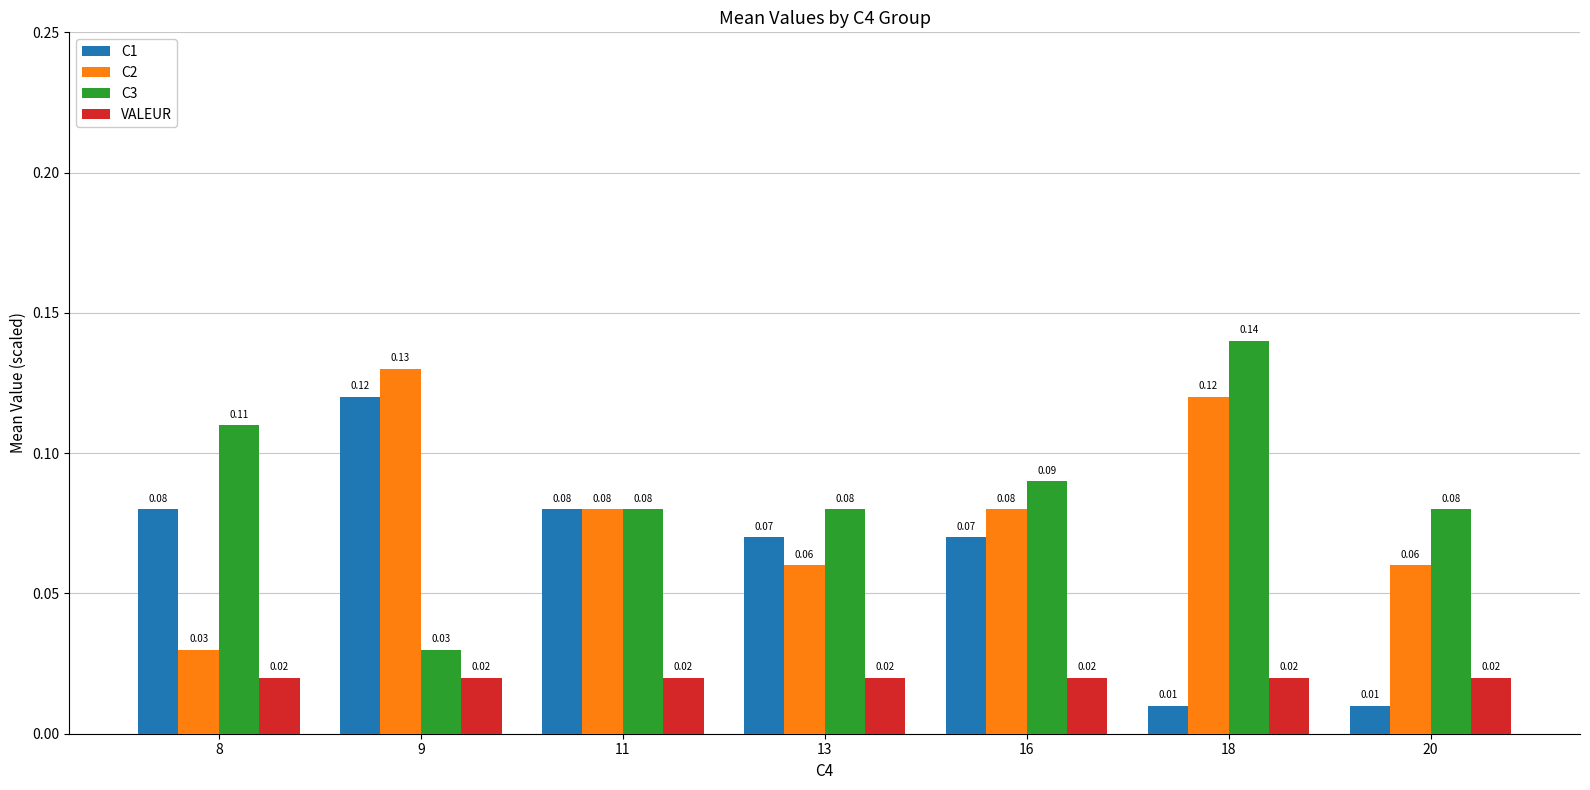

At 16, list the series in order from smallest to largest.

VALEUR, C1, C2, C3